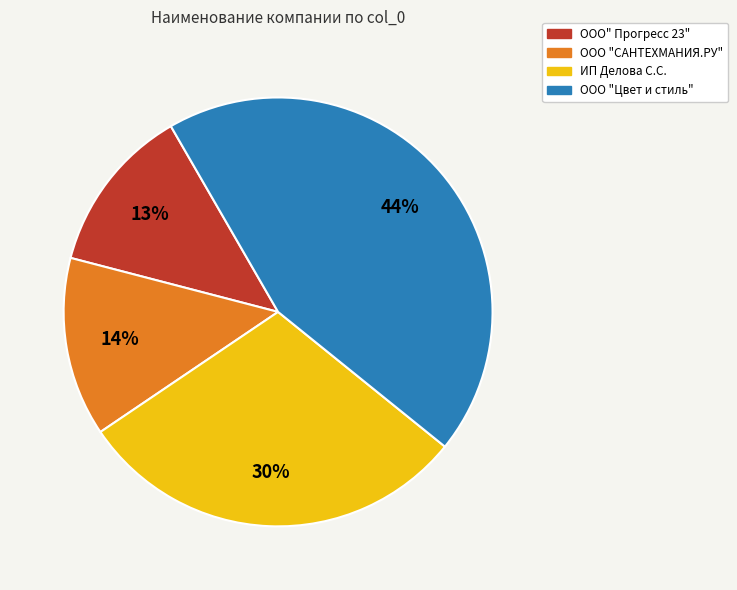

Is the sum of ИП Делова С.С. and ООО "Цвет и стиль" greater than half?

Yes